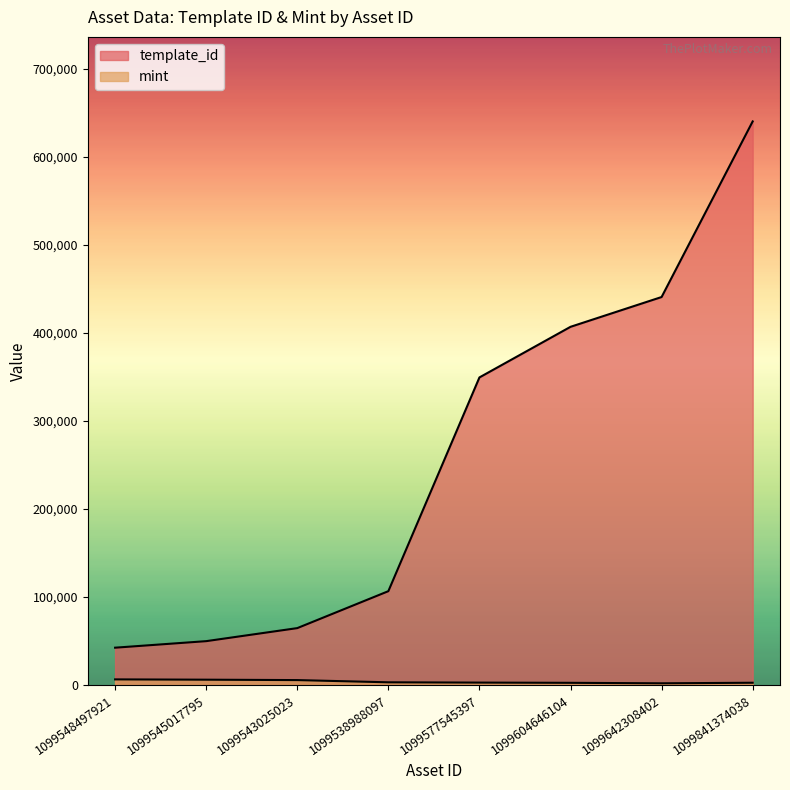

List the series in order of their overall mean, lowest first.

mint, template_id